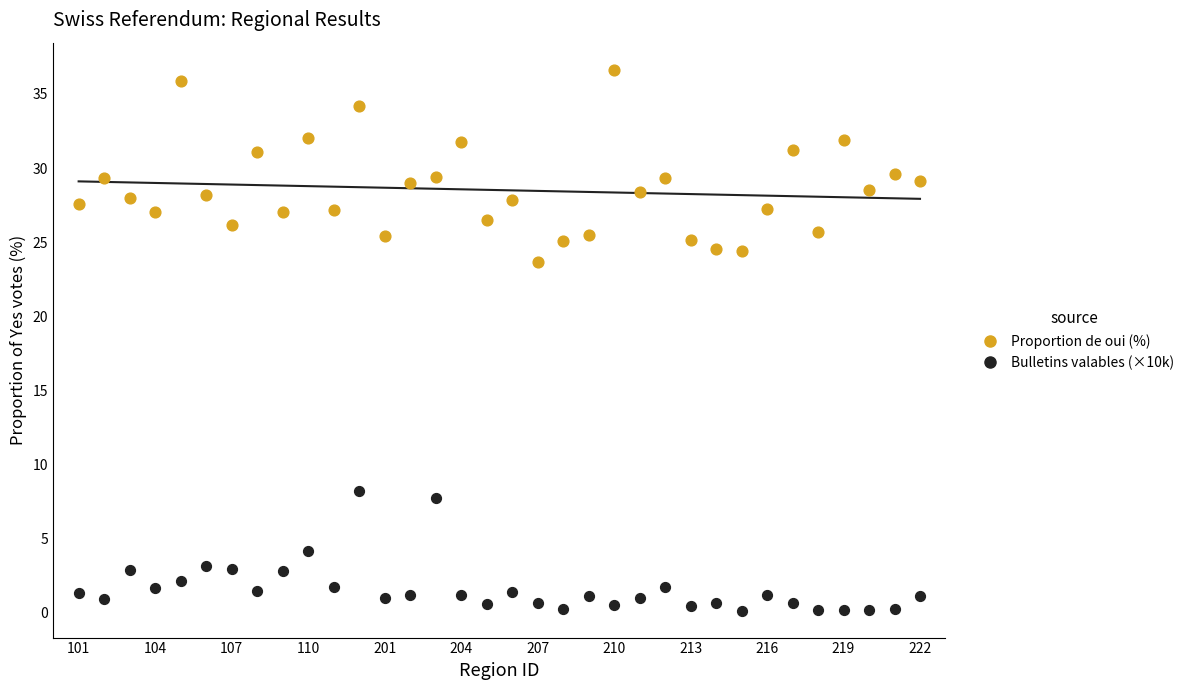

Which series contains the lowest Y value?

Bulletins valables (×10k)